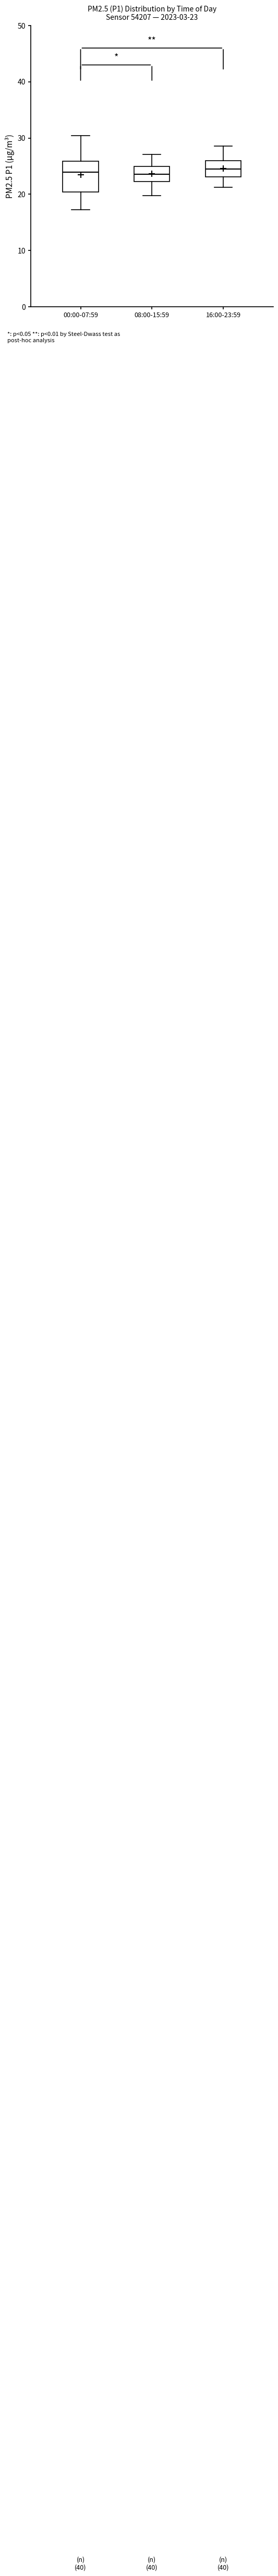

Comparing the boxes themselves (not the whiskers), which one is the tallest?

00:00-07:59